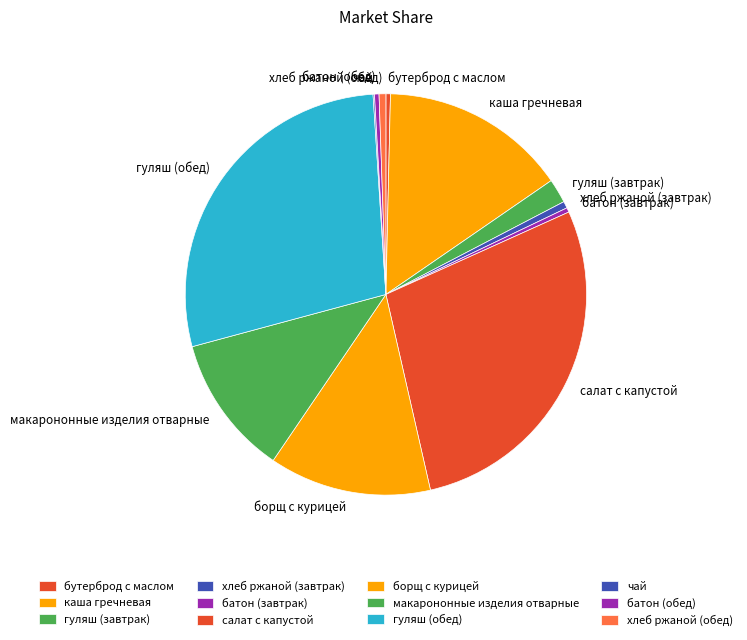

Does any single category account for the majority?

No